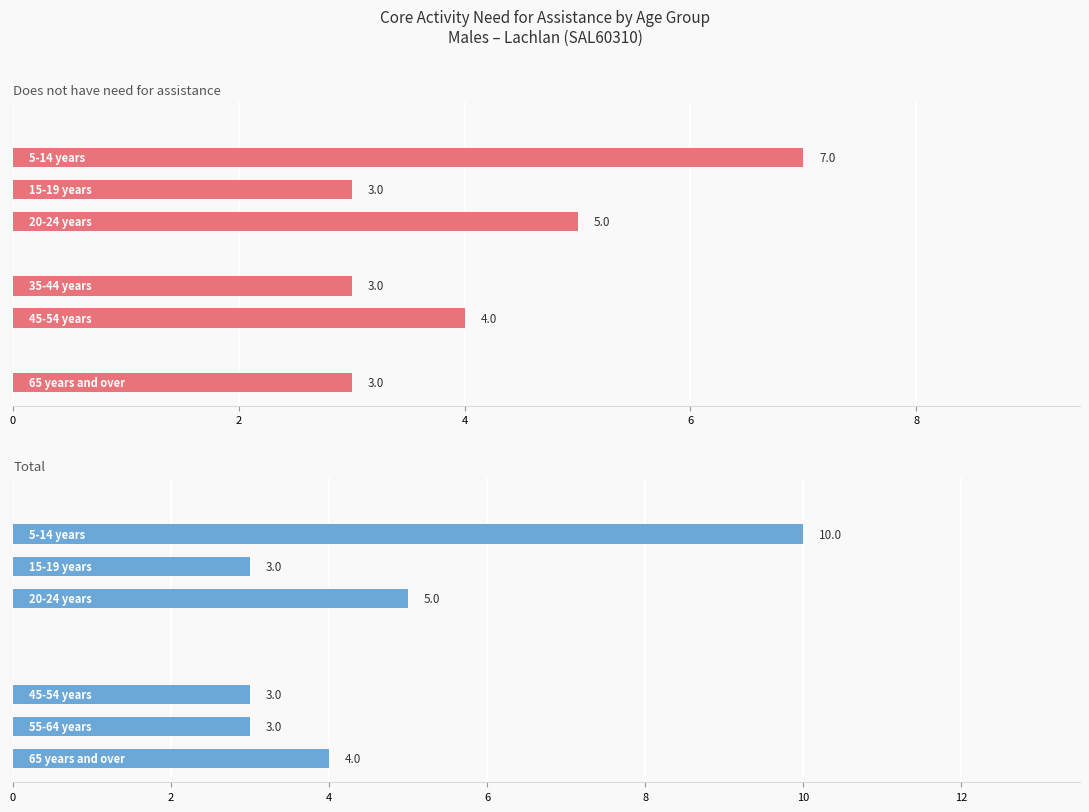

Rank the series at 0 from highest to lowest value.

Does not have need for assistance, Total